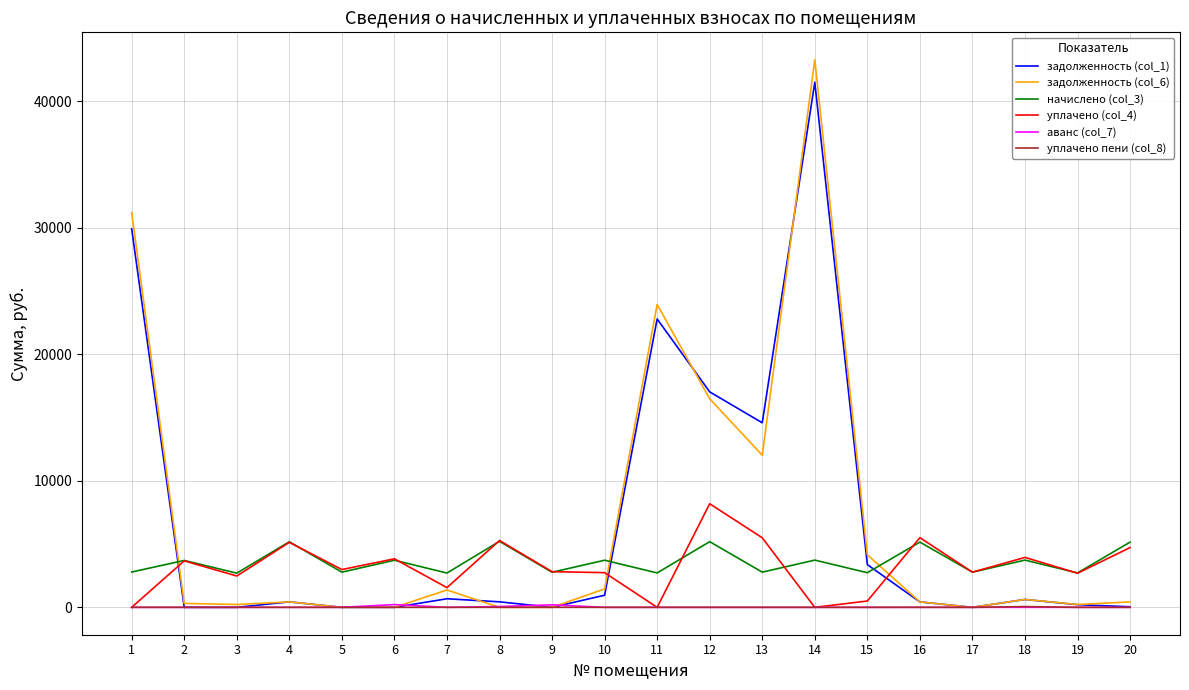

Which series has the widest spread of values?

задолженность (col_6)